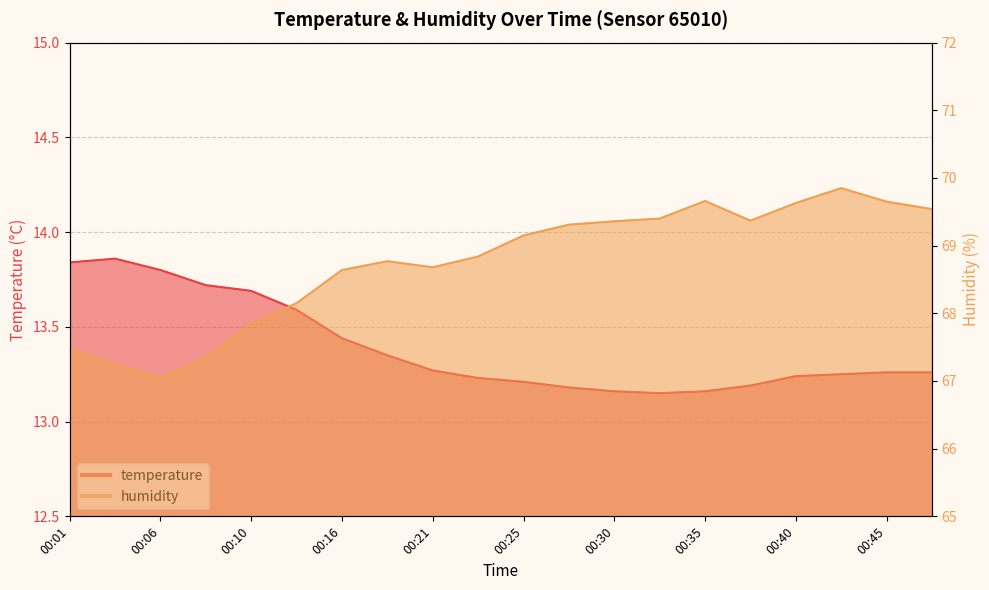

List the labels in order of temperature value, smallest first.

00:33, 00:30, 00:35, 00:28, 00:38, 00:25, 00:23, 00:40, 00:42, 00:45, 00:47, 00:21, 00:18, 00:16, 00:13, 00:10, 00:08, 00:06, 00:01, 00:03